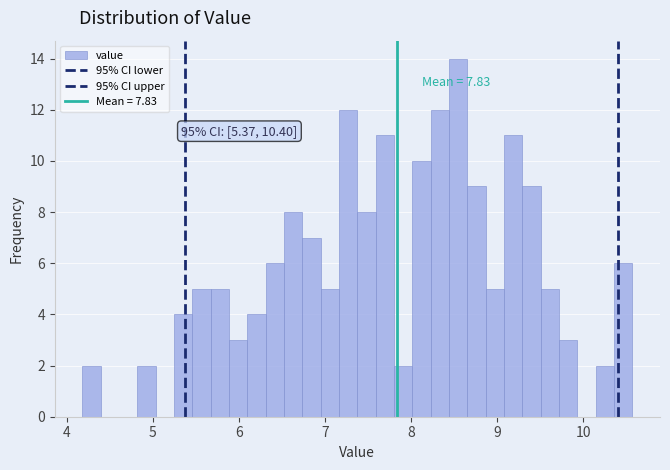

Read against the x-axis, roughly where is the centre of the tallest bar?

8.5